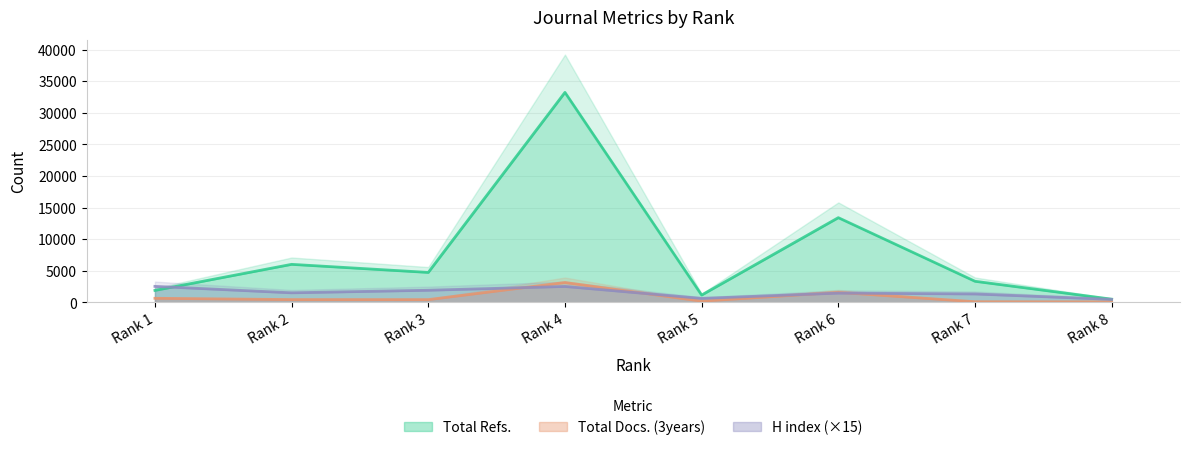

At which category does Total Refs. reach its first local peak?

Rank 2